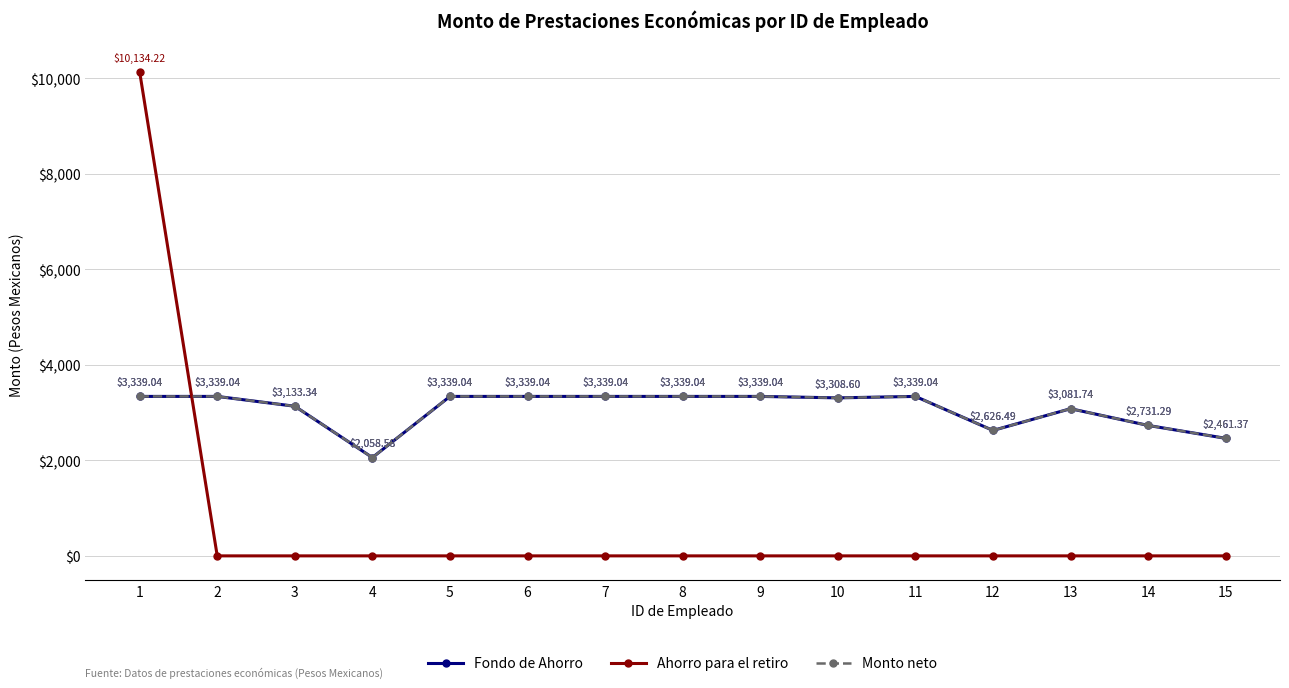

Which series changed the most between 13 and 14?

Fondo de Ahorro